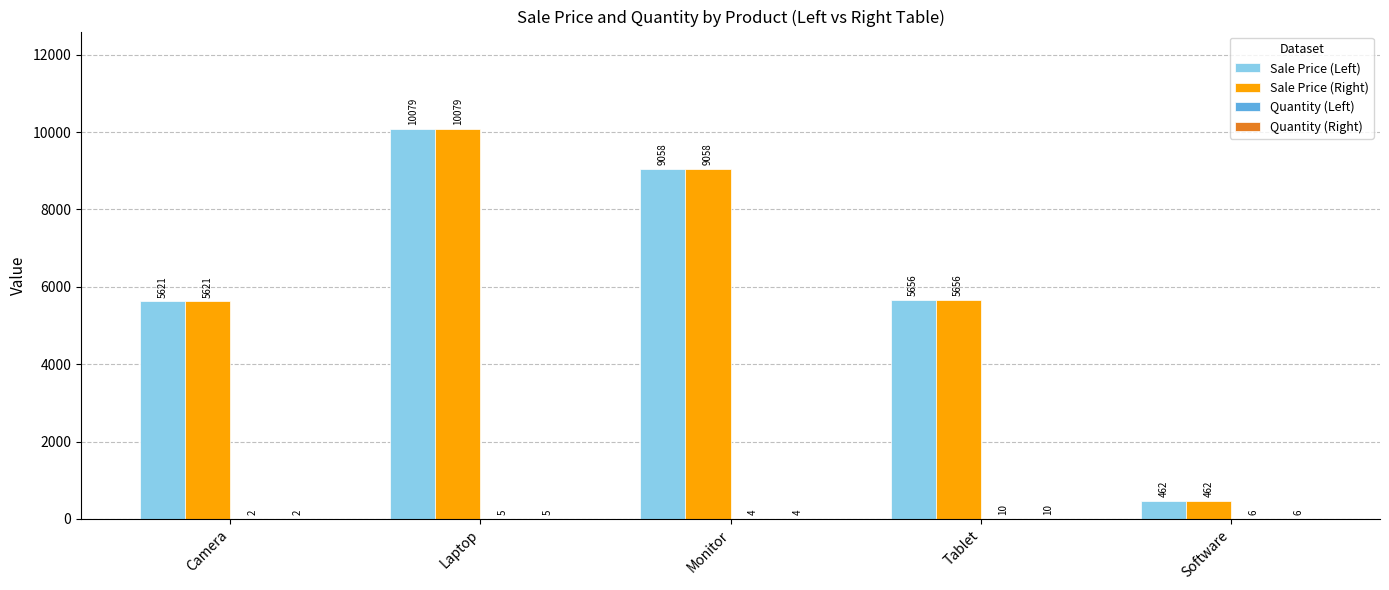

How many categories are shown in the chart?

5